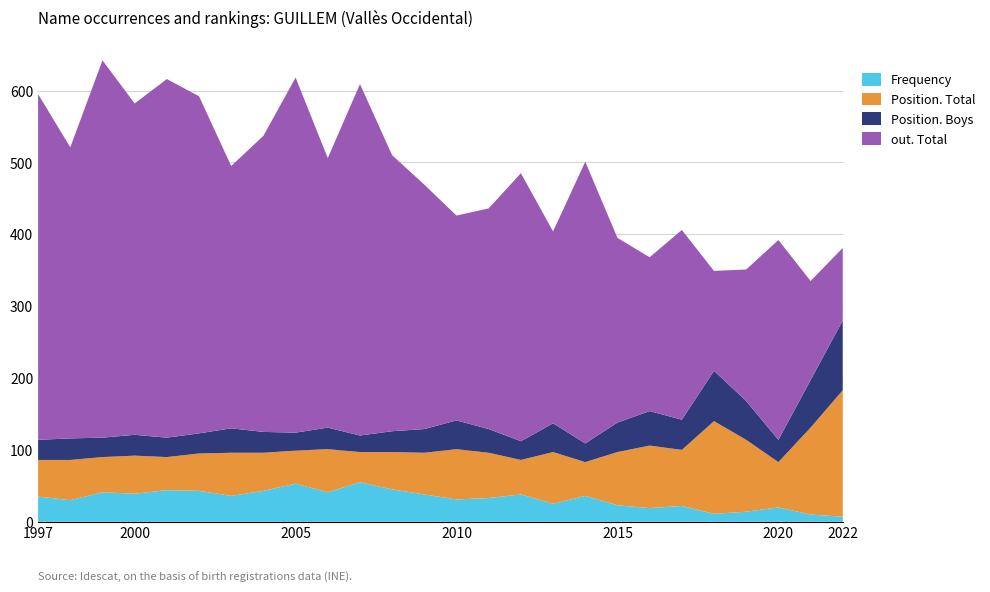

Reading left to right, extract all data points from this chart.

Frequency: 1997=35	1998=30	1999=41	2000=39	2001=44	2002=43	2003=36	2004=43	2005=53	2006=41	2007=55	2008=45	2009=38	2010=31	2011=33	2012=38	2013=25	2014=36	2015=23	2016=19	2017=22	2018=11	2019=14	2020=20	2021=10	2022=7
Position. Total: 1997=51	1998=56	1999=49	2000=53	2001=46	2002=52	2003=60	2004=53	2005=46	2006=60	2007=42	2008=52	2009=58	2010=70	2011=63	2012=48	2013=72	2014=47	2015=74	2016=87	2017=78	2018=129	2019=100	2020=63	2021=121	2022=176
Position. Boys: 1997=28	1998=30	1999=27	2000=29	2001=27	2002=28	2003=34	2004=29	2005=25	2006=30	2007=23	2008=29	2009=33	2010=40	2011=33	2012=26	2013=40	2014=26	2015=41	2016=48	2017=42	2018=70	2019=54	2020=31	2021=66	2022=97
out. Total: 1997=481	1998=405	1999=525	2000=461	2001=499	2002=469	2003=365	2004=412	2005=494	2006=375	2007=489	2008=384	2009=340	2010=285	2011=307	2012=373	2013=267	2014=392	2015=257	2016=214	2017=264	2018=139	2019=183	2020=278	2021=138	2022=101